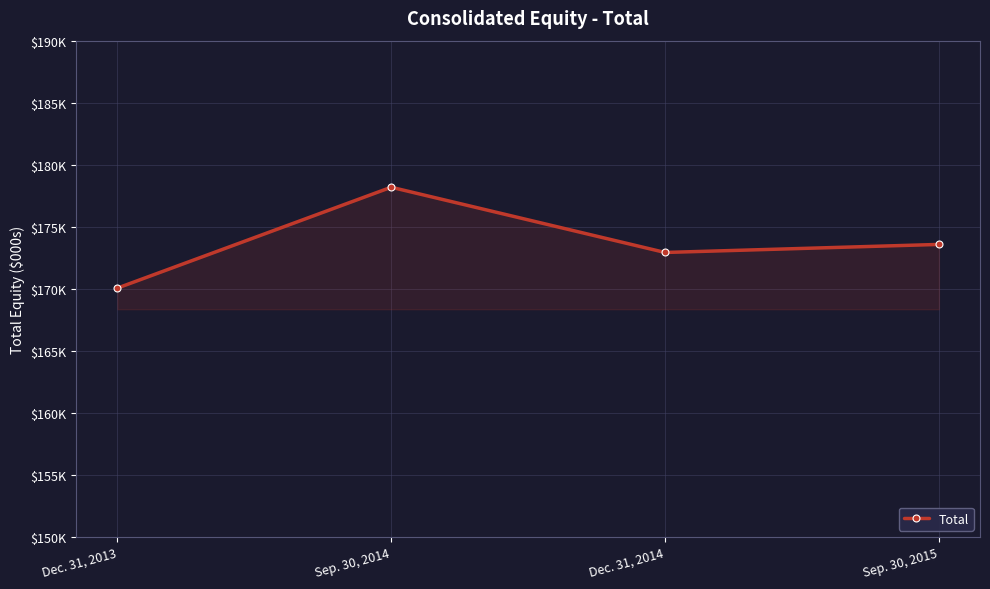

What is the difference between the values at Dec. 31, 2014 and Sep. 30, 2014?

5258